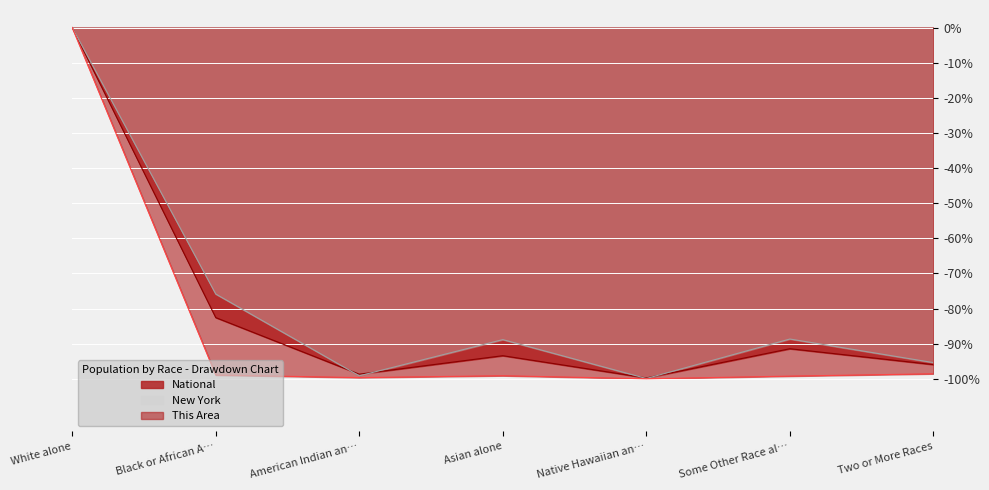

What is the difference between the second highest and minimum values in the This Area series?

1.4